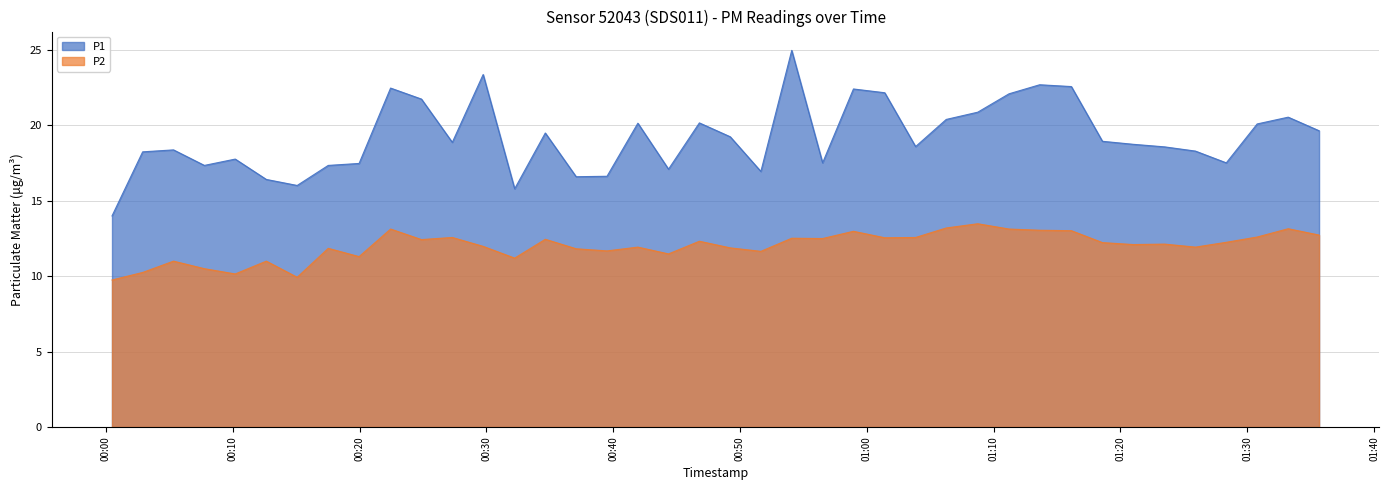

What is the label of the 17th point from the left?

2023-11-22T00:39:31